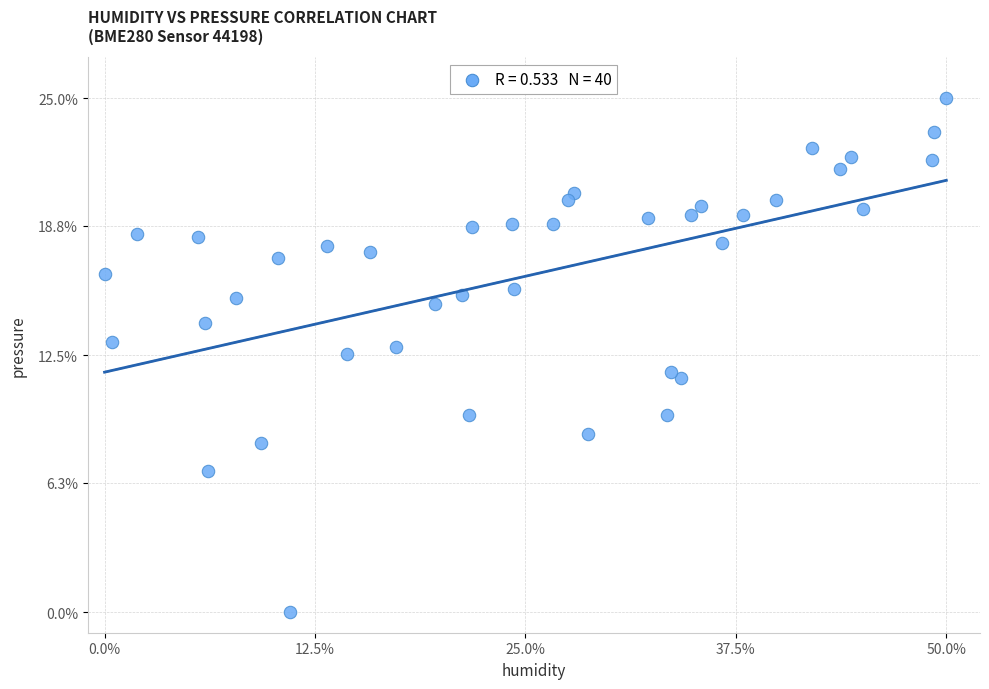

What is the range of Y values (max minus min)?

25.0